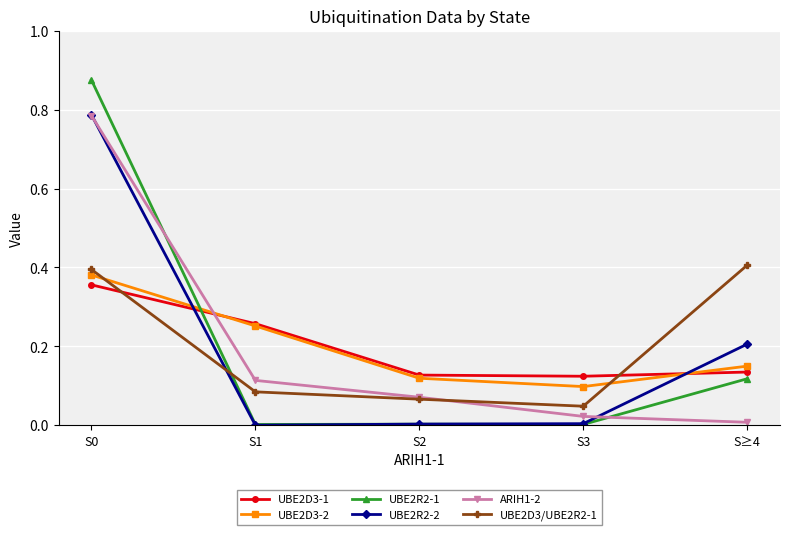

At how many categories does at least one series exceed 0?

5